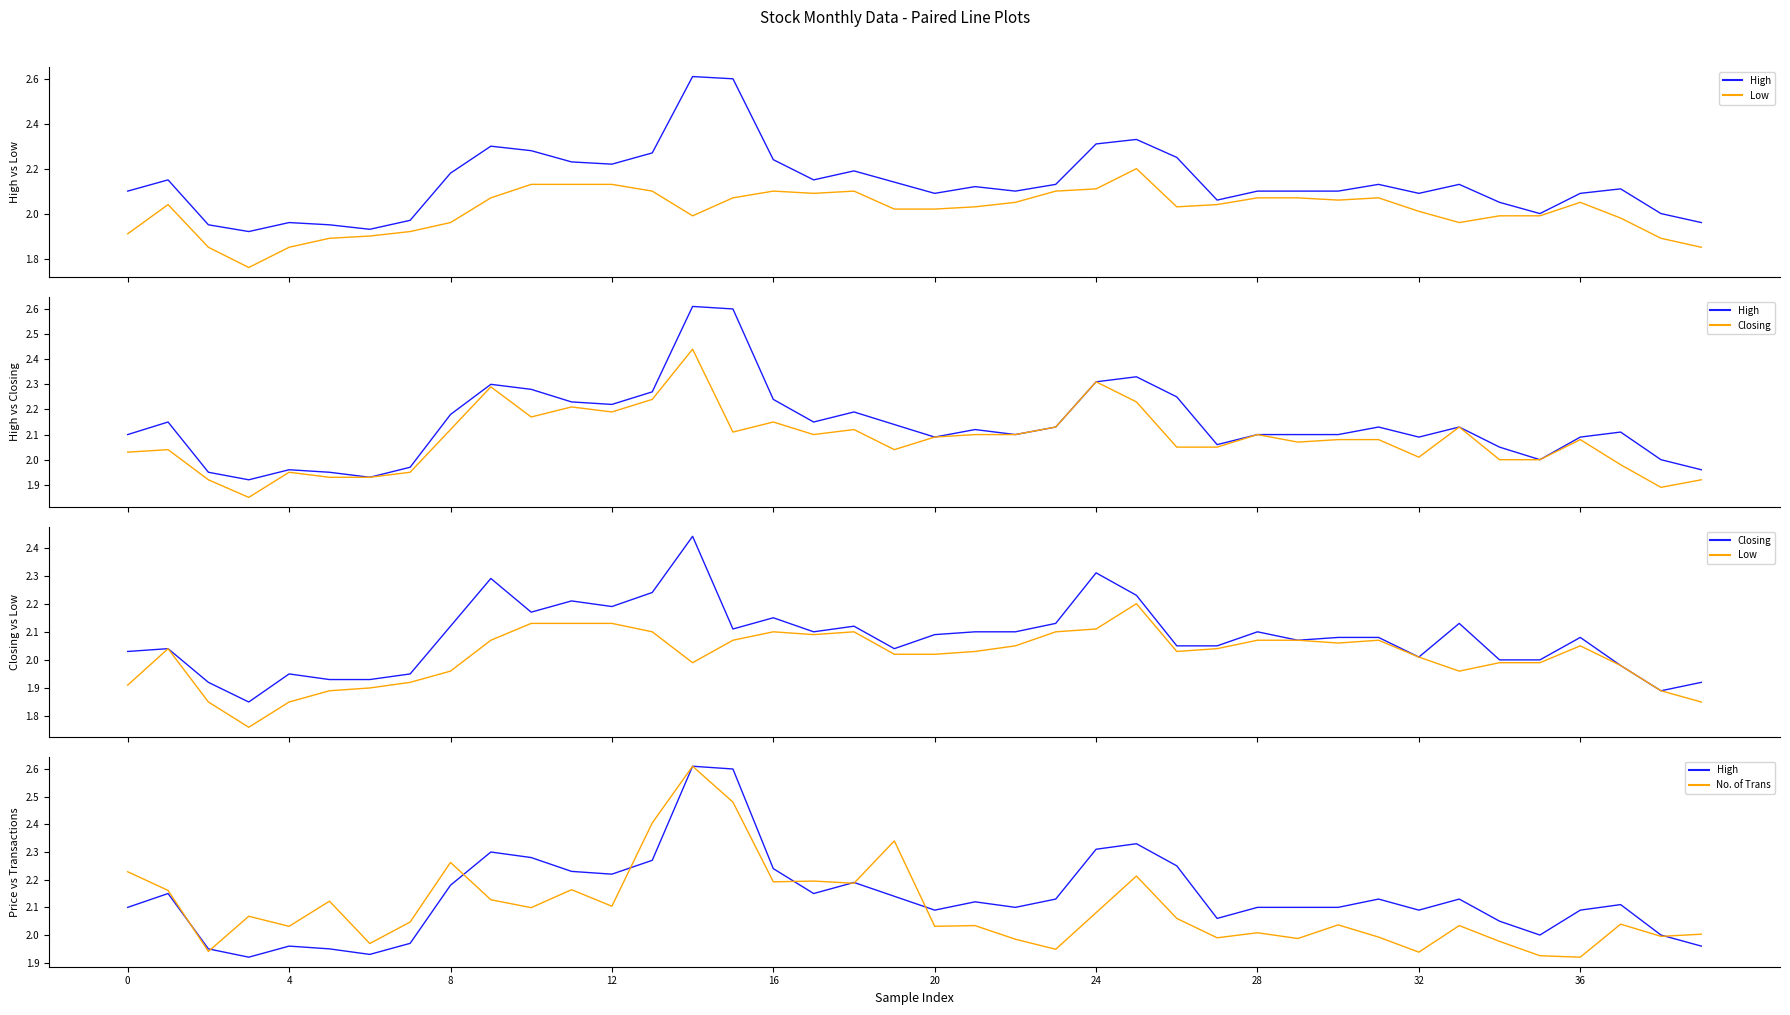

Which series has the widest spread of values?

High